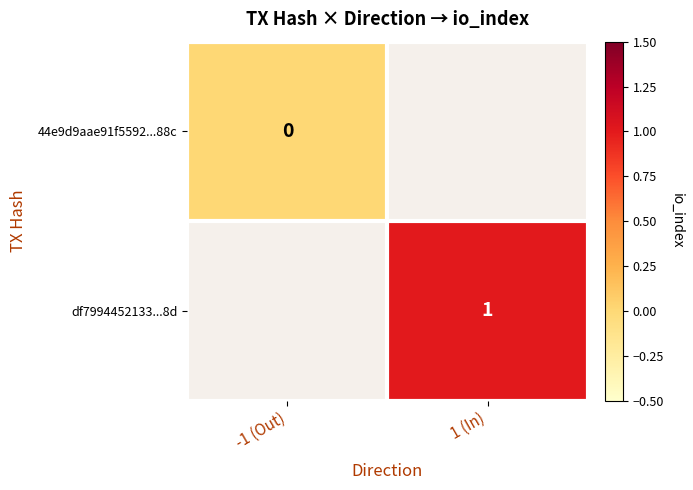

Rank the categories by 44e9d9aae91f5592...88c value from highest to lowest.

-1 (Out), 1 (In)